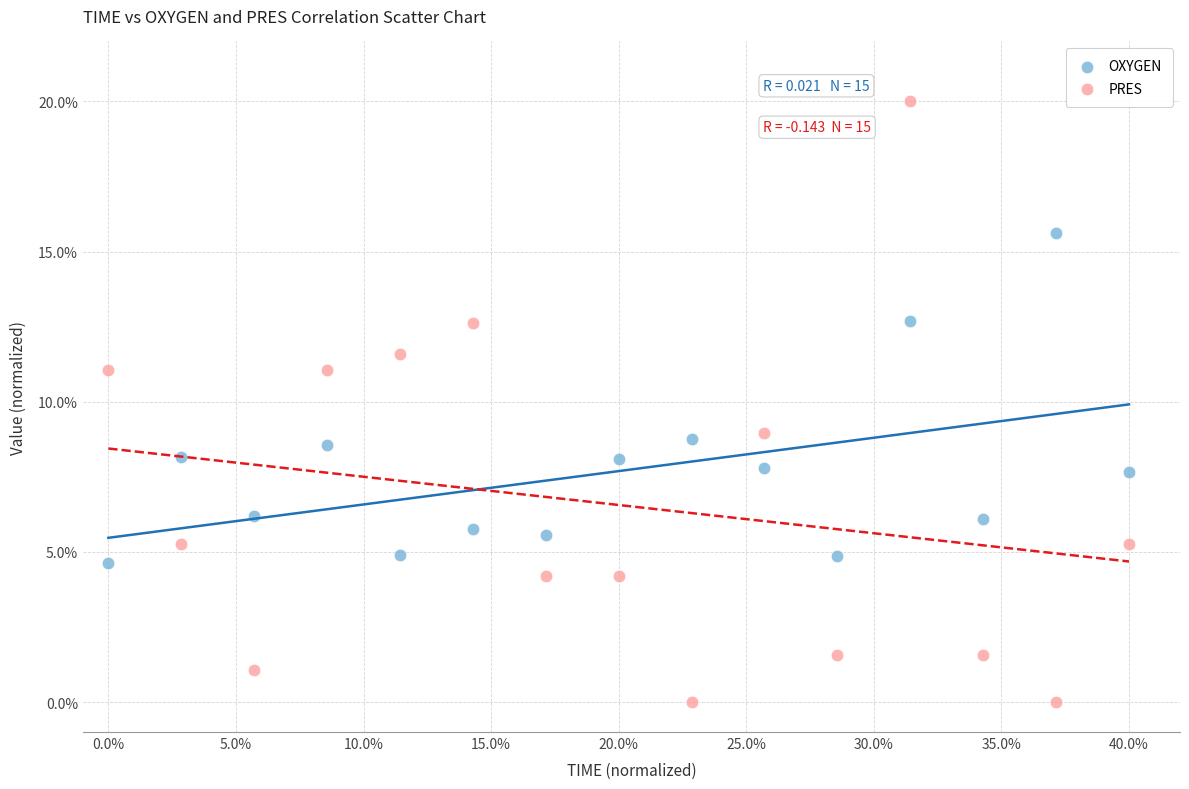

What are all the series names shown in the legend?

OXYGEN, PRES